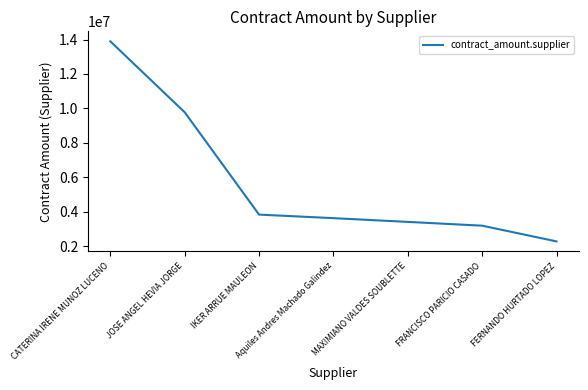

Which has a higher value, JOSE ANGEL HEVIA JORGE or IKER ARRUE MAULEON?

JOSE ANGEL HEVIA JORGE